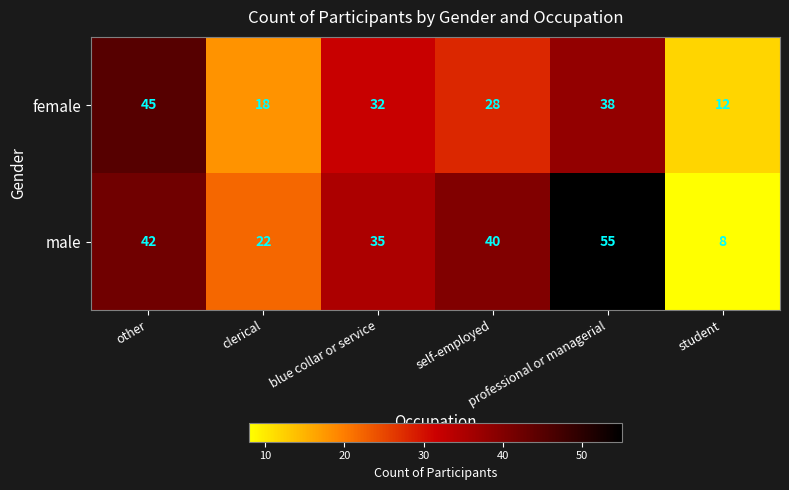

Which series has the widest spread of values?

male